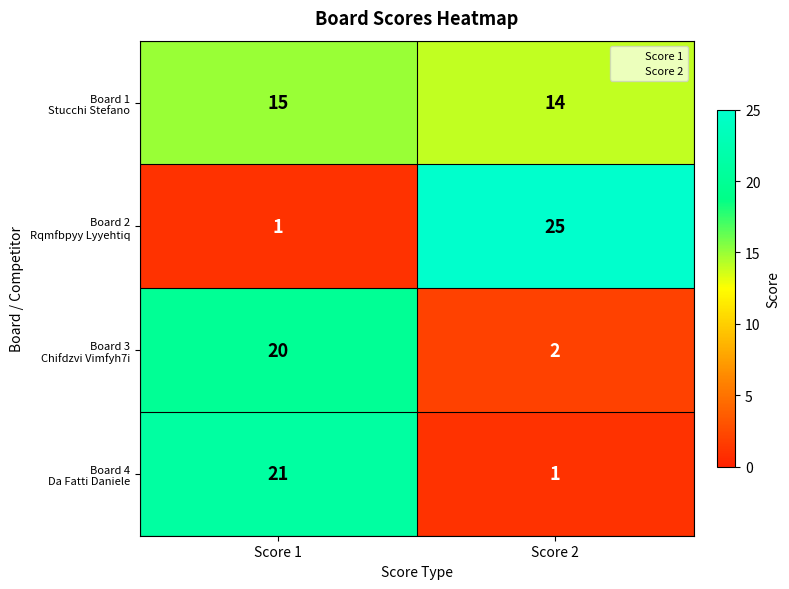

What is the spread (max minus min) of values at Score 2?

24